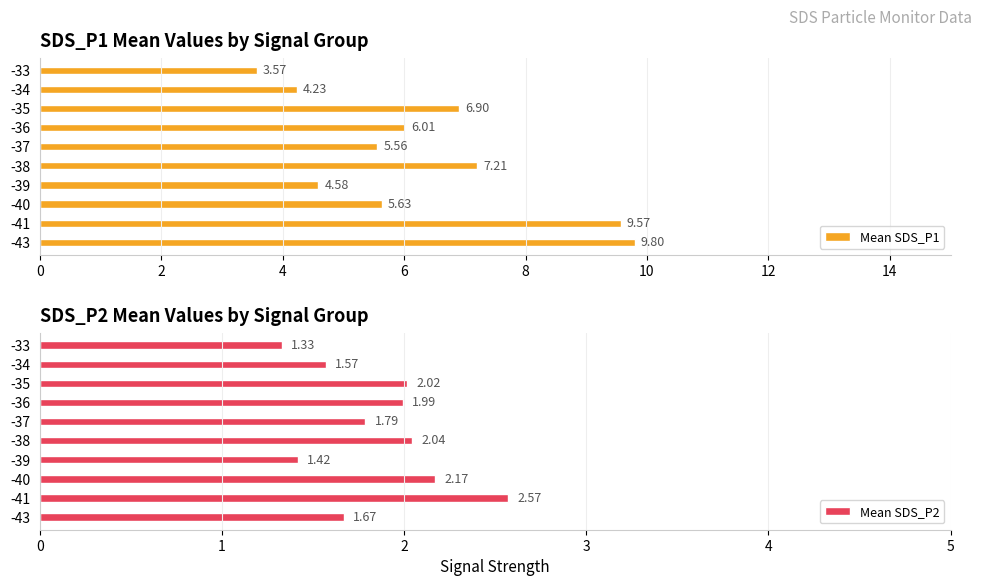

Rank the series by their average value, from highest to lowest.

Mean SDS_P1, Mean SDS_P2